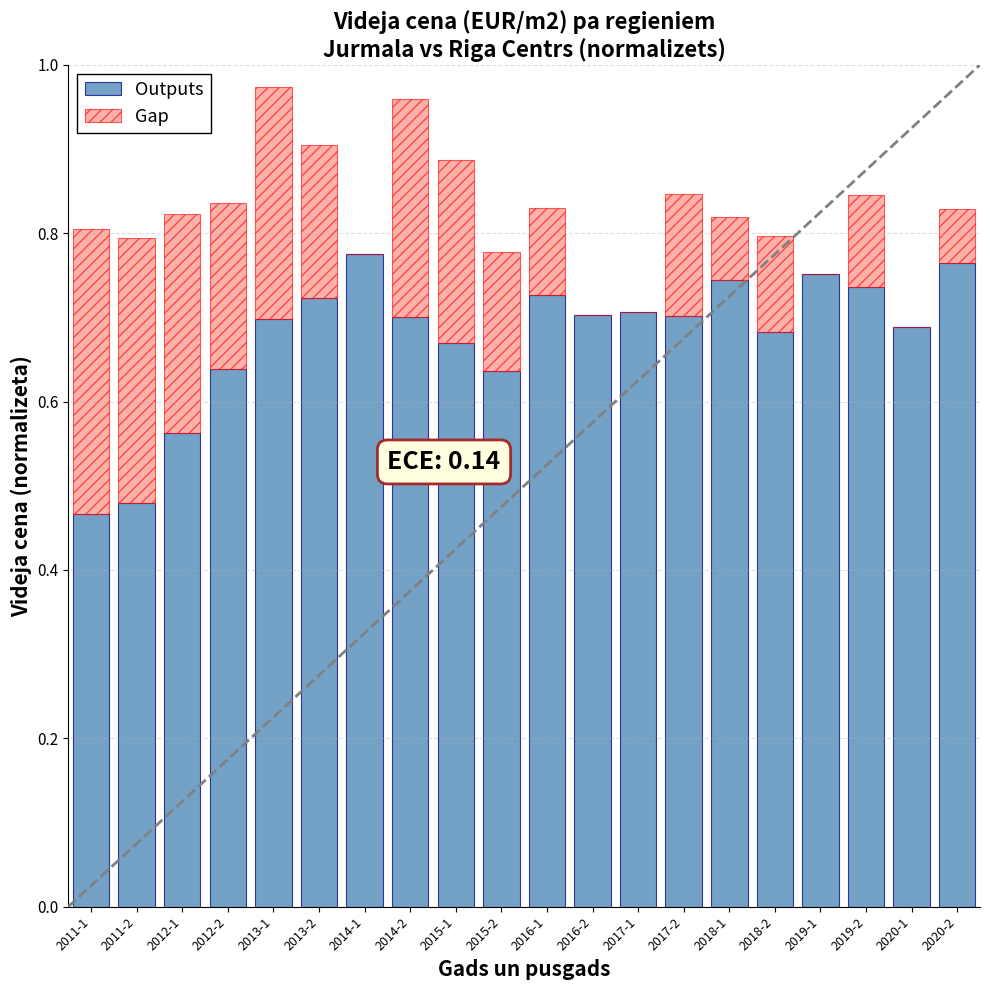

What is the sum of all Outputs values?

13.6